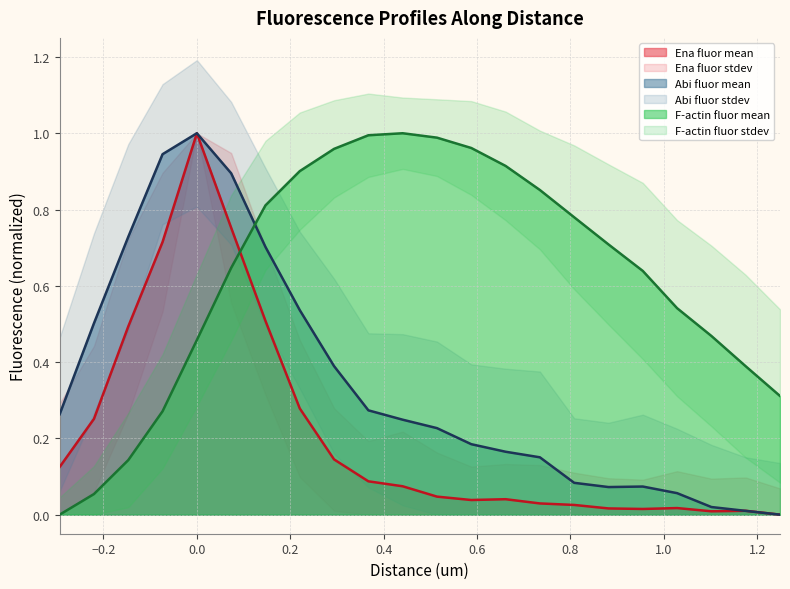

Reading right to left, transcribe all the data shown in this chart.

Ena fluor mean: 1.24865=0.0	1.1752=0.0	1.10175=0.0	1.0283=0.0	0.95485=0.0	0.8814=0.0	0.80795=0.0	0.7345=0.0	0.66105=0.0	0.5876=0.0	0.51415=0.0	0.4407=0.1	0.36725=0.1	0.2938=0.1	0.22035=0.3	0.1469=0.5	0.07345=0.8	0.0=1.0	-0.07345=0.7	-0.1469=0.5	-0.22035=0.3	-0.2938=0.1
Abi fluor mean: 1.24865=0.0	1.1752=0.0	1.10175=0.0	1.0283=0.1	0.95485=0.1	0.8814=0.1	0.80795=0.1	0.7345=0.2	0.66105=0.2	0.5876=0.2	0.51415=0.2	0.4407=0.2	0.36725=0.3	0.2938=0.4	0.22035=0.5	0.1469=0.7	0.07345=0.9	0.0=1.0	-0.07345=0.9	-0.1469=0.7	-0.22035=0.5	-0.2938=0.3
F-actin fluor mean: 1.24865=0.3	1.1752=0.4	1.10175=0.5	1.0283=0.5	0.95485=0.6	0.8814=0.7	0.80795=0.8	0.7345=0.9	0.66105=0.9	0.5876=1.0	0.51415=1.0	0.4407=1.0	0.36725=1.0	0.2938=1.0	0.22035=0.9	0.1469=0.8	0.07345=0.6	0.0=0.5	-0.07345=0.3	-0.1469=0.1	-0.22035=0.1	-0.2938=0.0